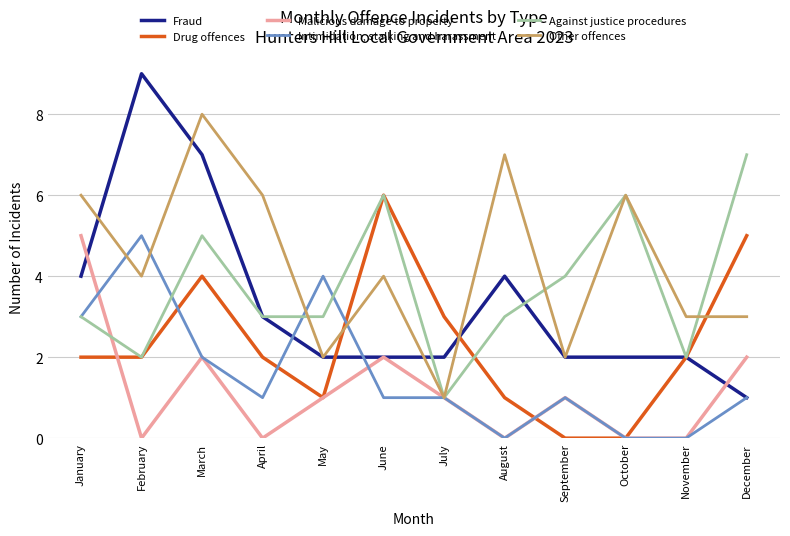

True or false: Other offences and Drug offences cross at least once.

True